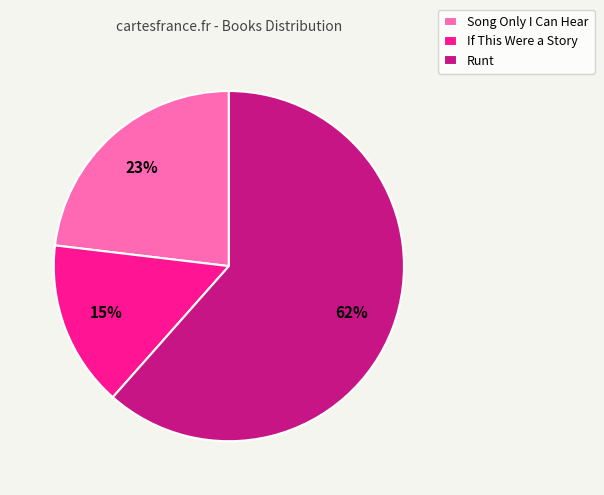

To the nearest percent, what is the average slice percentage?

33%